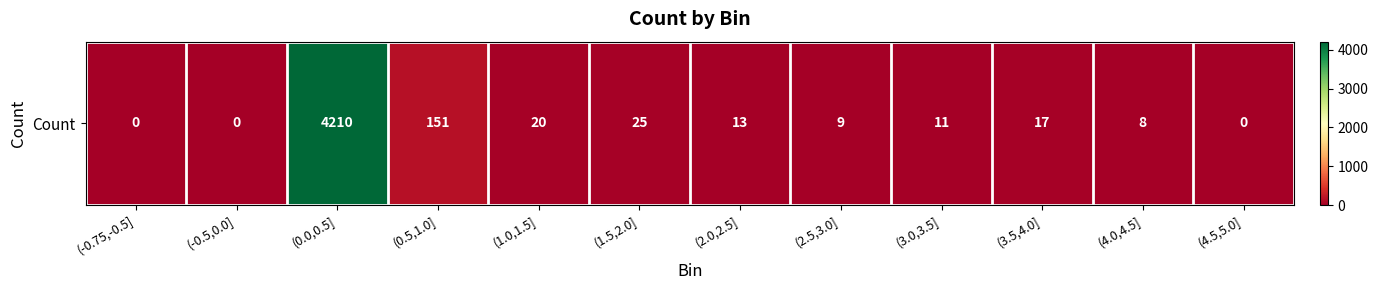

Count the number of values greater than 13.

5